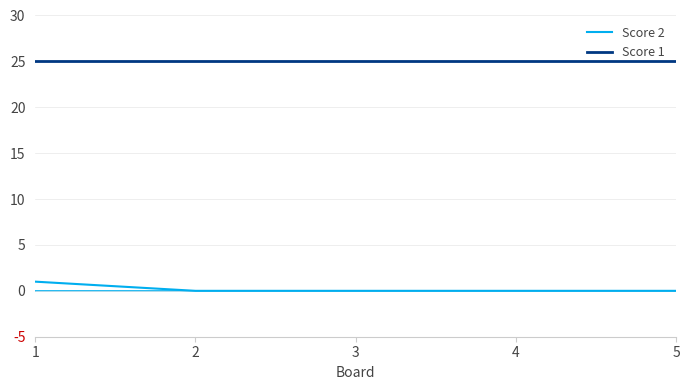

Reading left to right, what are all the values shown in this chart?

Score 2: 1	0	0	0	0
Score 1: 25	25	25	25	25